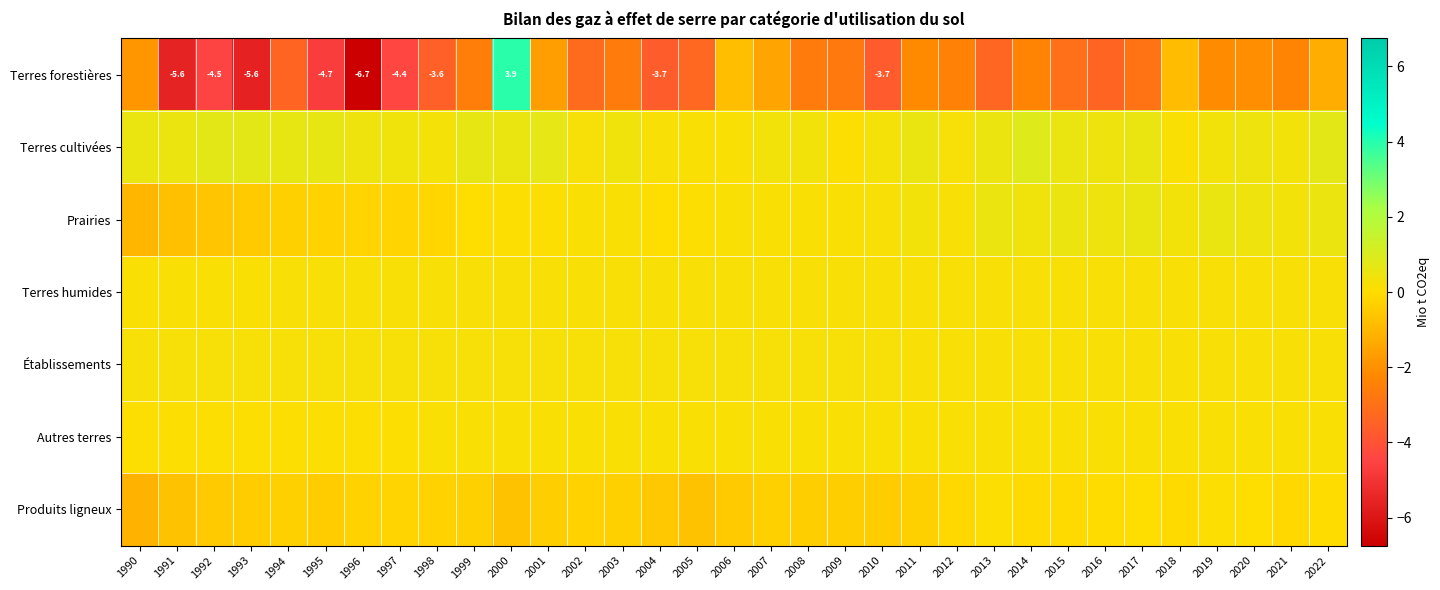

Where is Prairies nearest to the value 0?

1999